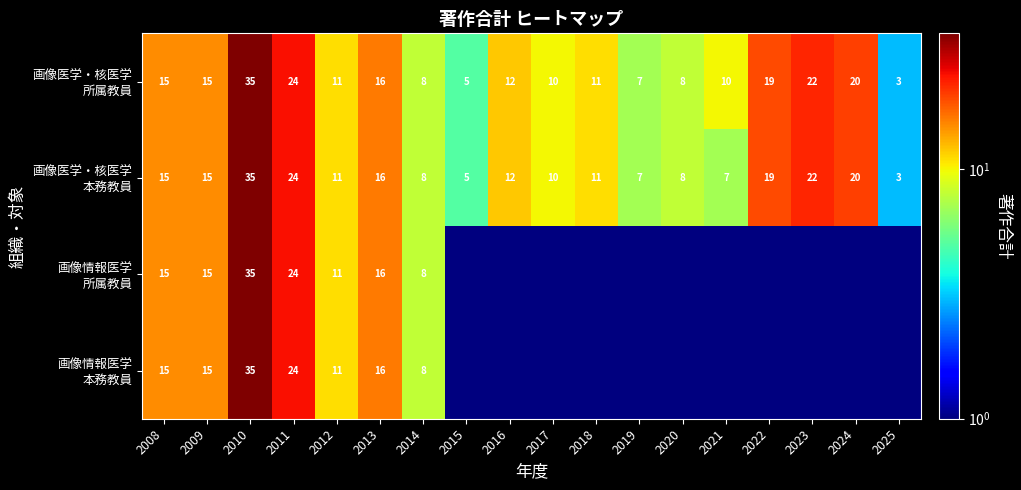

What is the total value across all series at 2009?

60.0